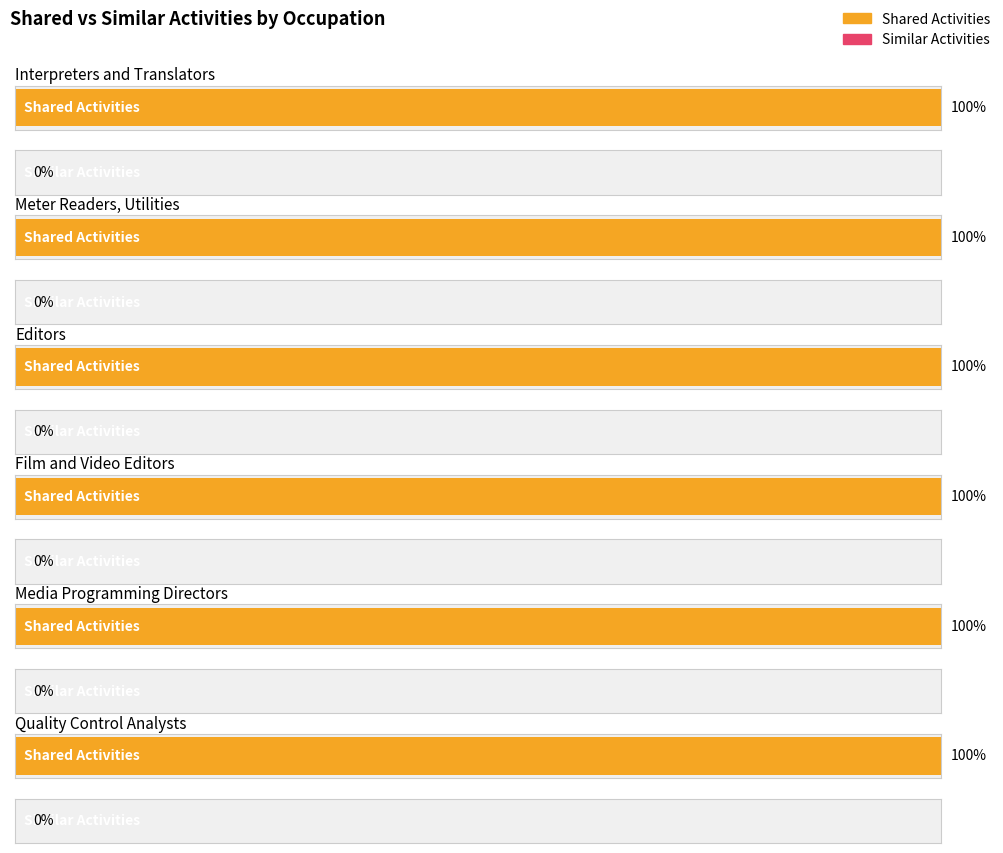

Reading left to right, extract all data points from this chart.

Shared Activities: 1	1	1	1	1	1
Similar Activities: 0	0	0	0	0	0